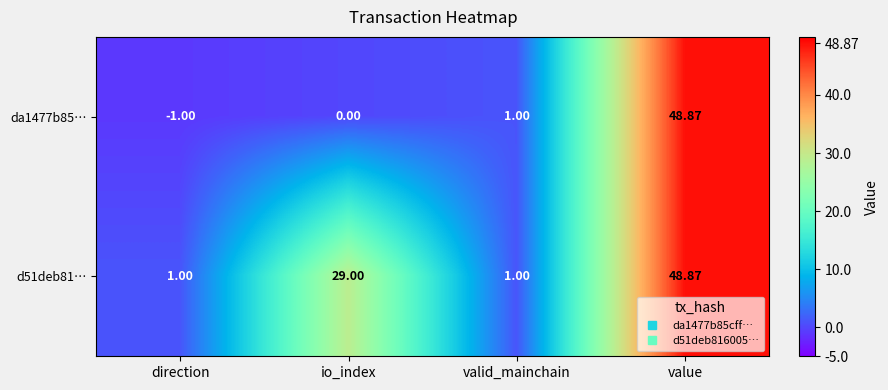

Which label corresponds to the smallest value in the chart?

direction